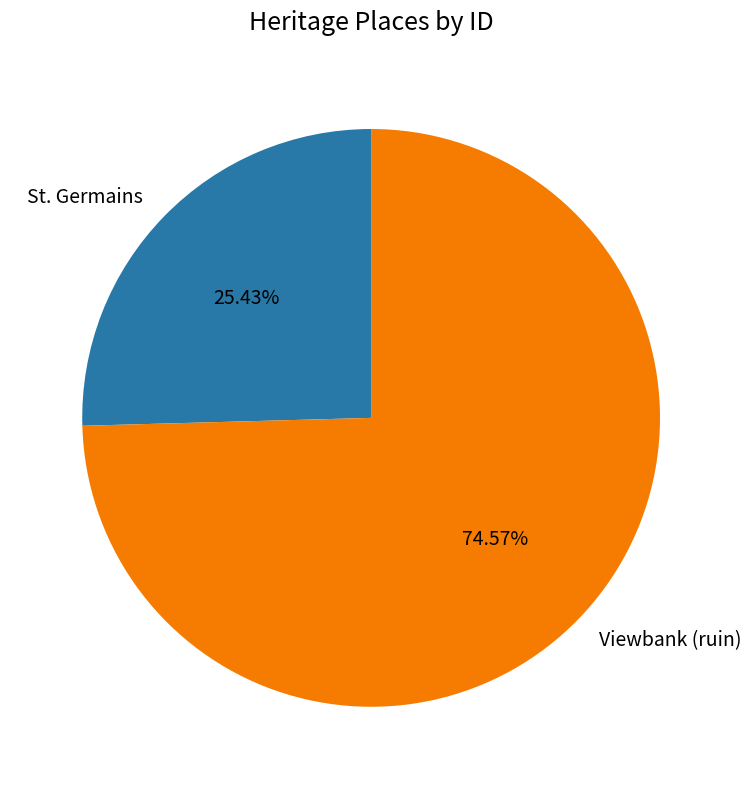

Which slice is the smallest?

St. Germains